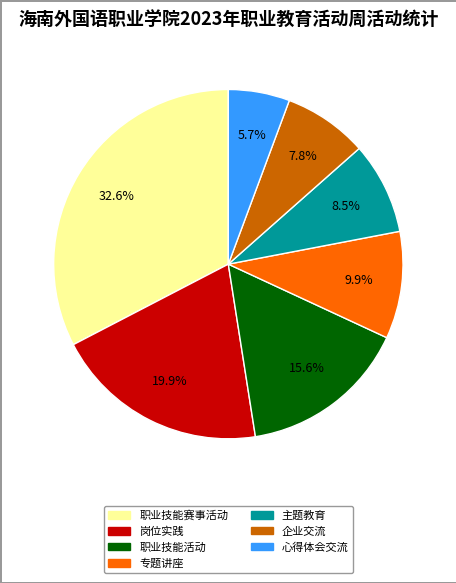

To the nearest percent, what is the difference between the 主题教育 and 岗位实践 slice percentages?

11%